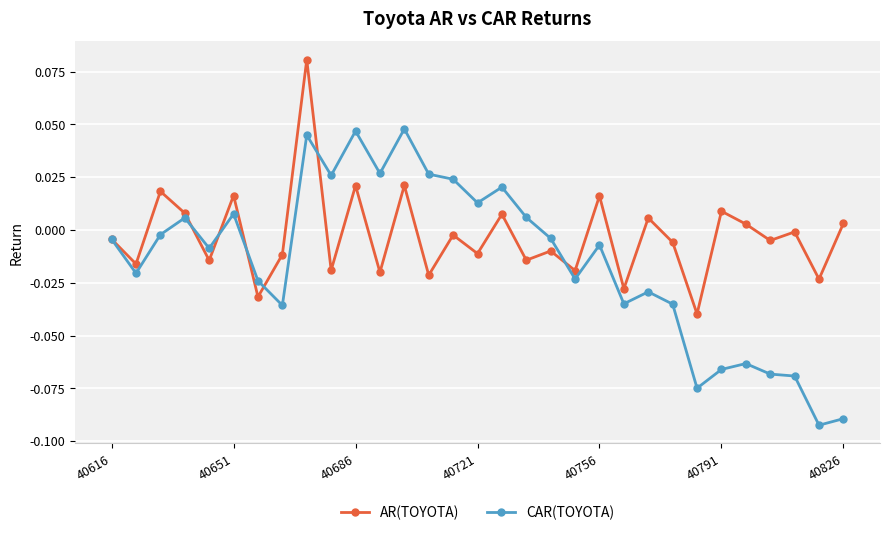

In CAR(TOYOTA), how many points are higher than both neighbors (excluding endpoints)?

9